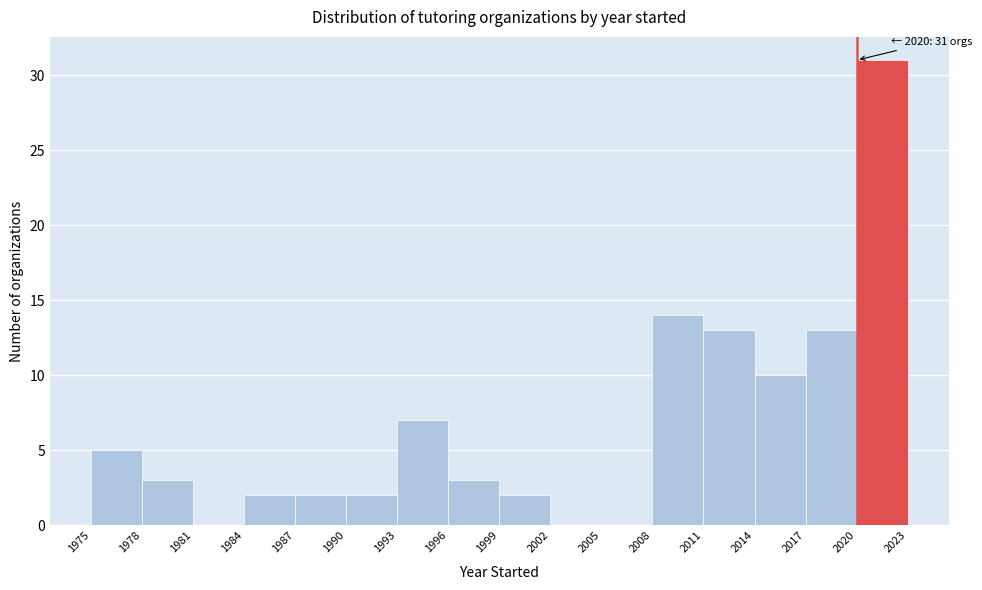

Which range on the x-axis has the tallest bar?

2020 to 2023